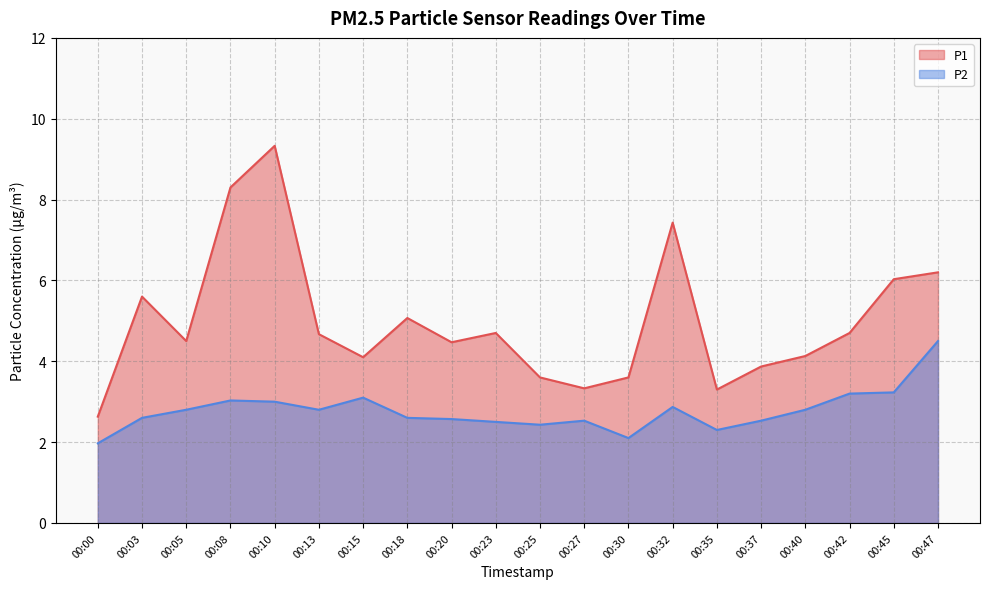

Reading left to right, what are all the values shown in this chart?

P1: 2.6	5.6	4.5	8.3	9.3	4.7	4.1	5.1	4.5	4.7	3.6	3.3	3.6	7.4	3.3	3.9	4.1	4.7	6.0	6.2
P2: 2.0	2.6	2.8	3.0	3.0	2.8	3.1	2.6	2.6	2.5	2.4	2.5	2.1	2.9	2.3	2.5	2.8	3.2	3.2	4.5